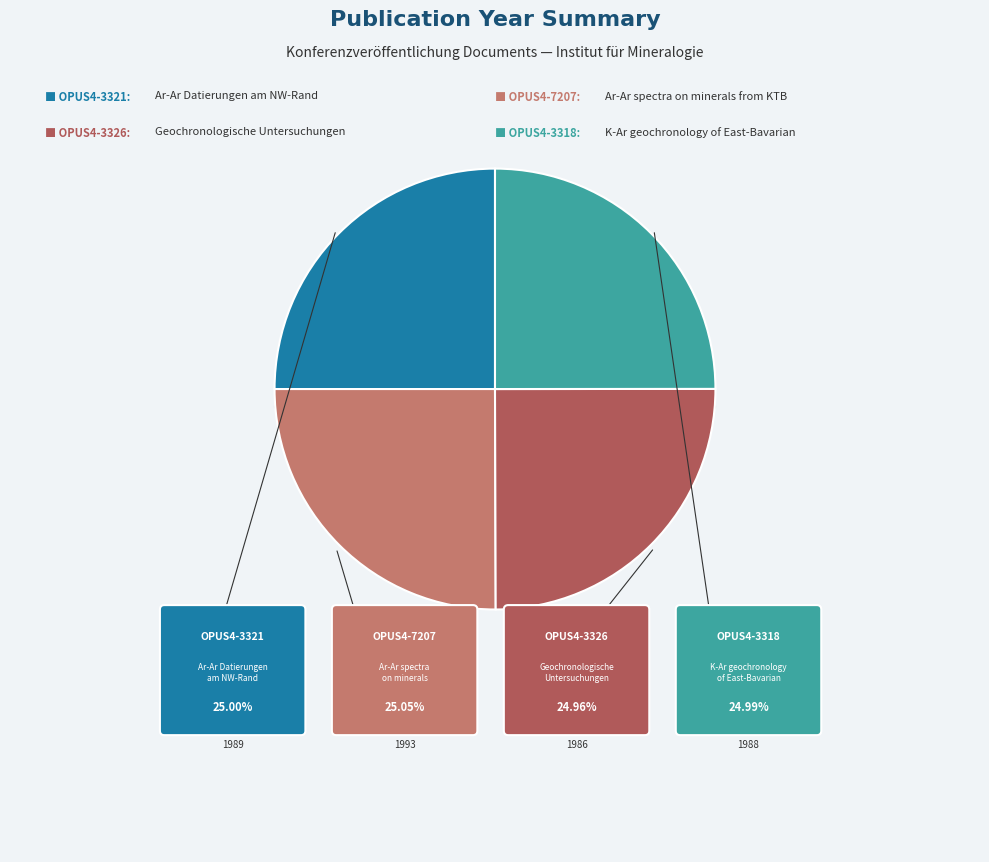

To the nearest percent, what percentage of the pie is OPUS4-7207?

25%